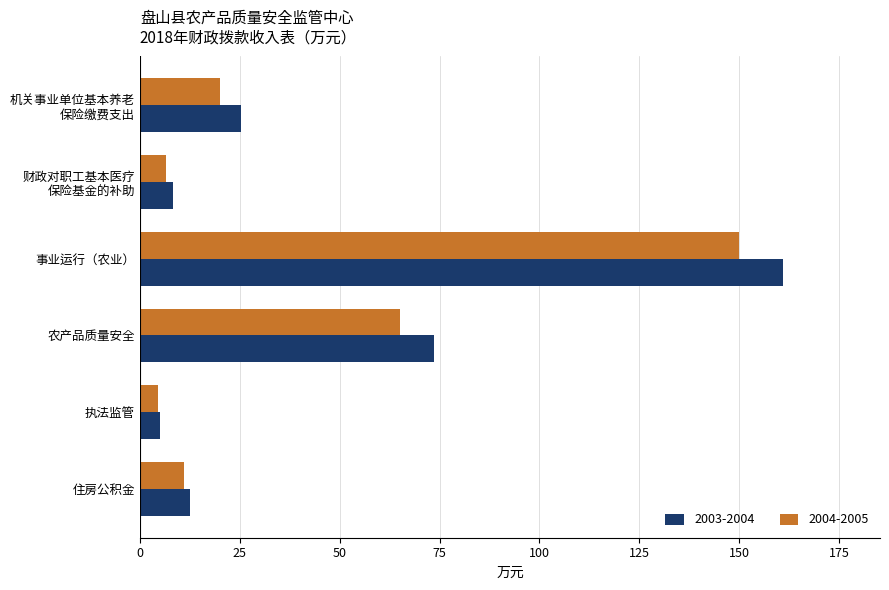

Which series has the widest spread of values?

2003-2004